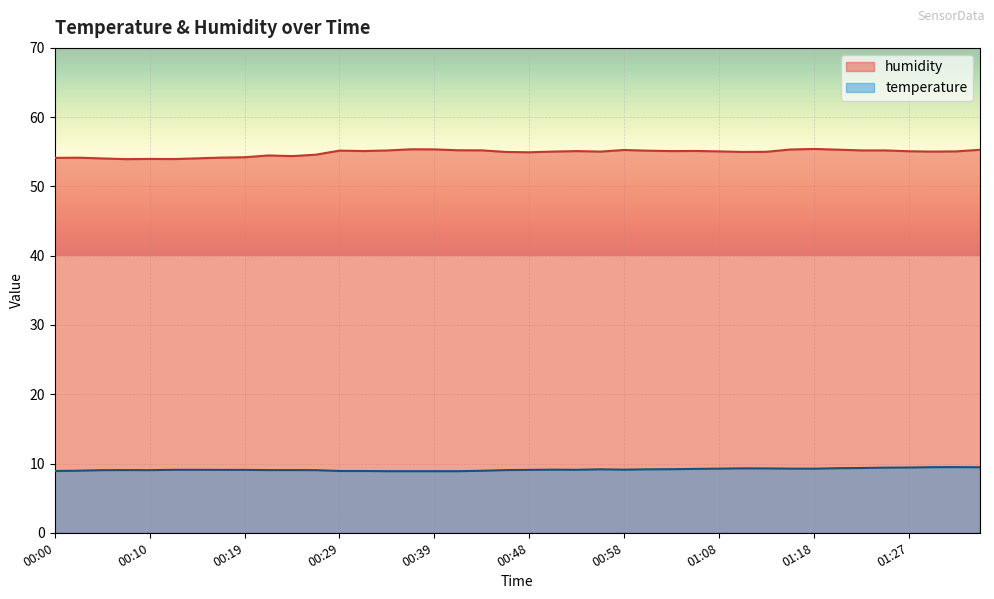

At which category does humidity reach its first local peak?

00:02